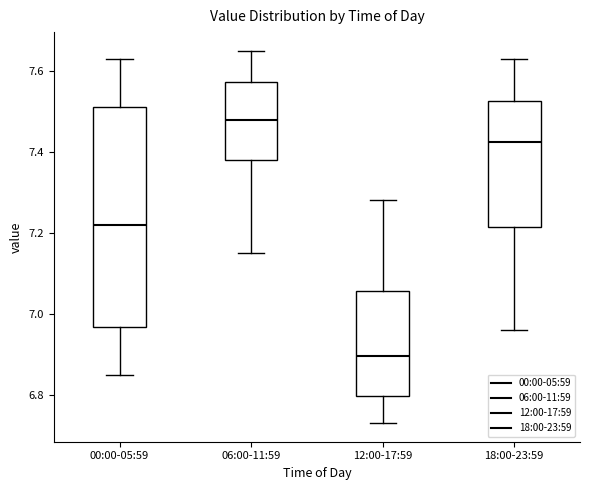

Comparing the boxes themselves (not the whiskers), which one is the tallest?

00:00-05:59